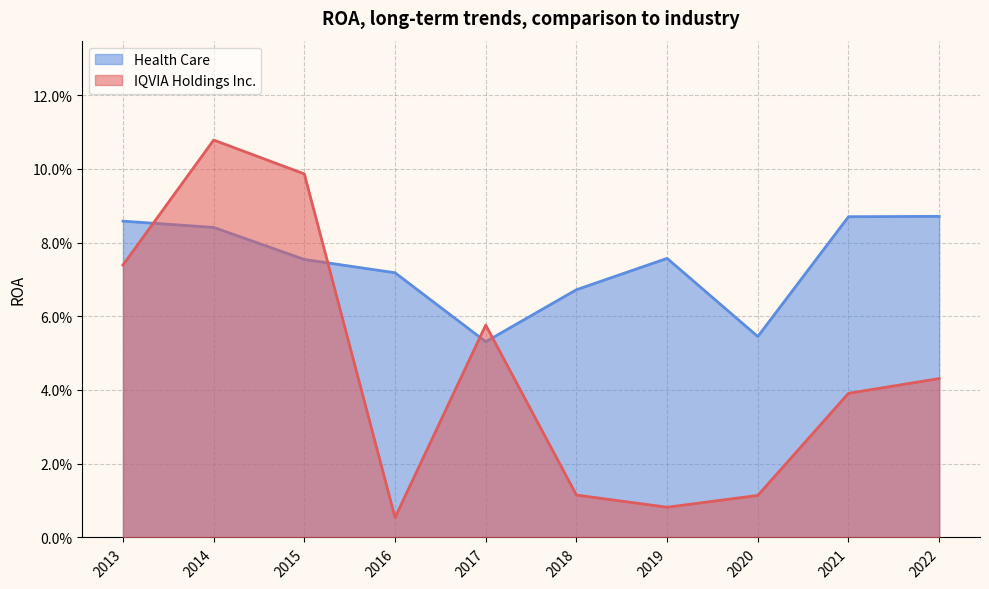

Which series has the largest total across all categories?

Health Care